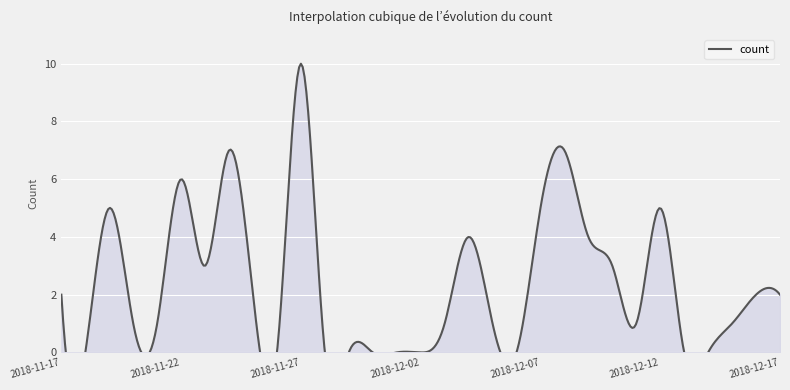

What is the difference between the second highest and minimum values?

7